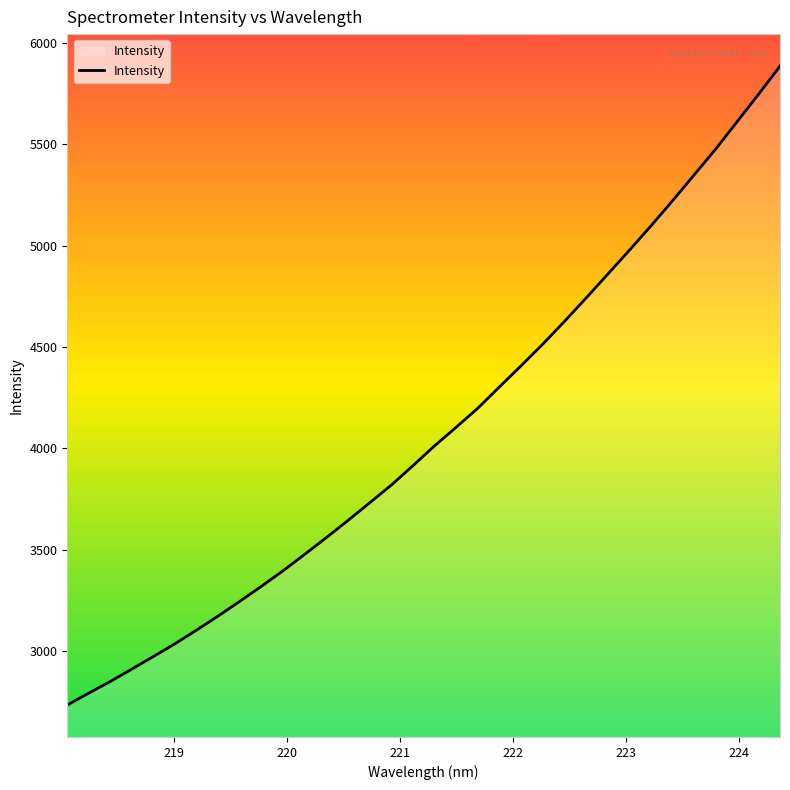

True or false: the data has more than 1 interior local peaks.

False